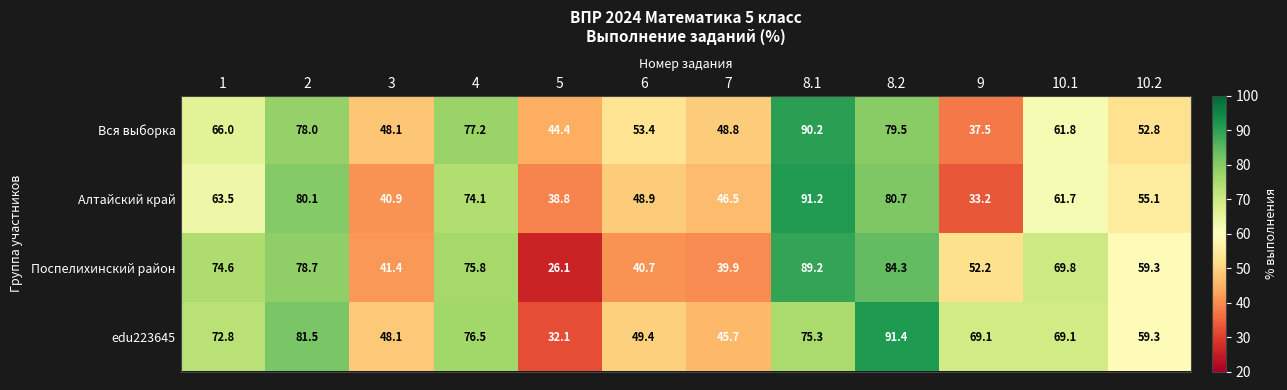

Which category has the lowest value in the Поспелихинский район series?

5